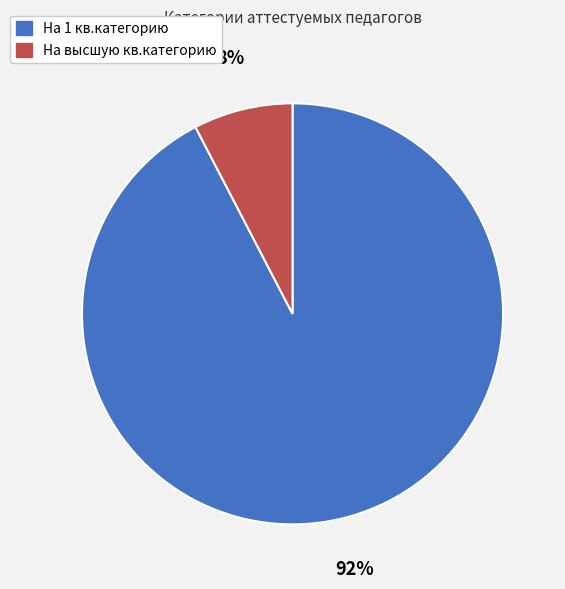

What percentage is the На высшую кв.категорию slice, to the nearest percent?

8%